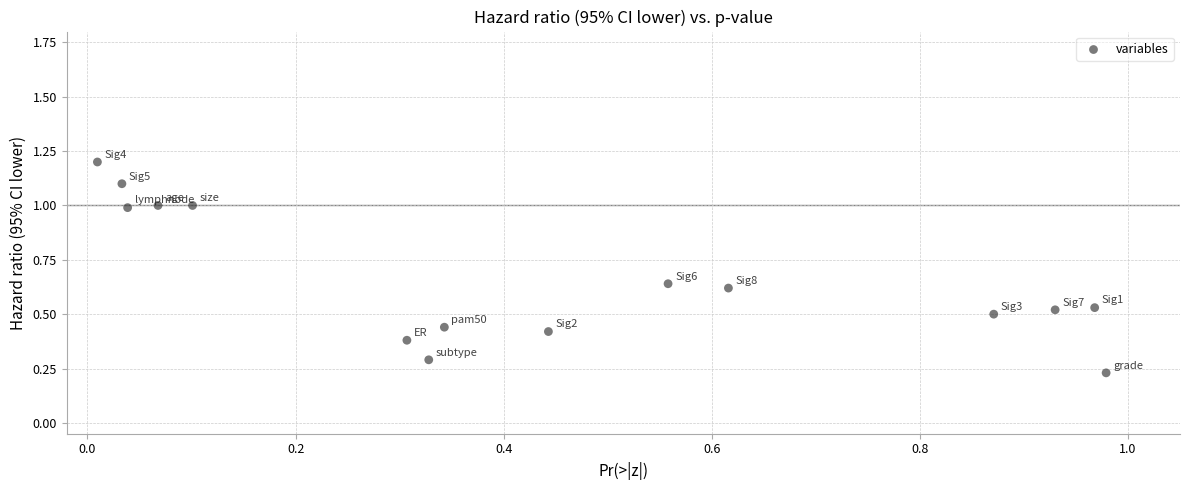

What is the range of Y values (max minus min)?

1.0